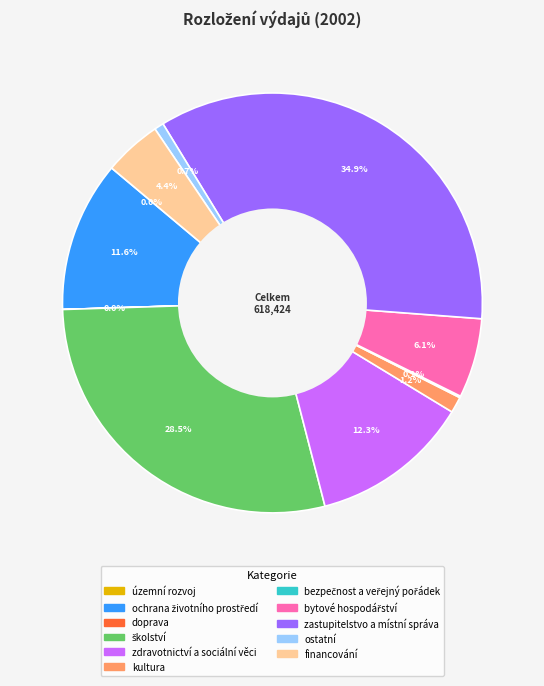

Which category has the biggest portion of the pie?

zastupitelstvo a místní správa